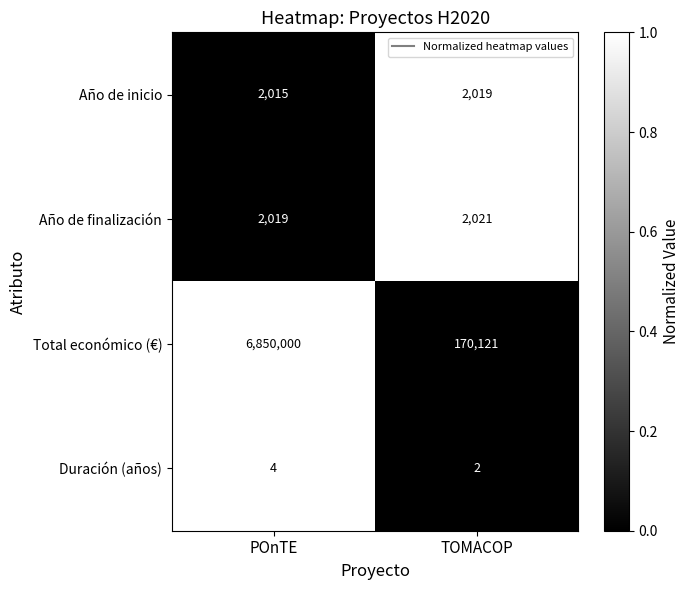

How many series are shown in this chart?

4